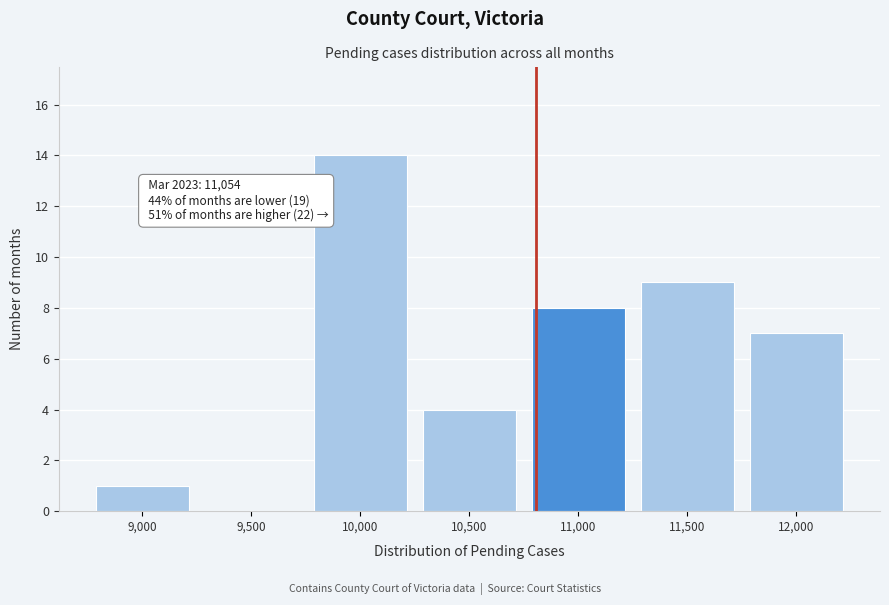

Reading right to left, extract all data points from this chart.

12,000=7	11,500=9	11,000=8	10,500=4	10,000=14	9,500=0	9,000=1